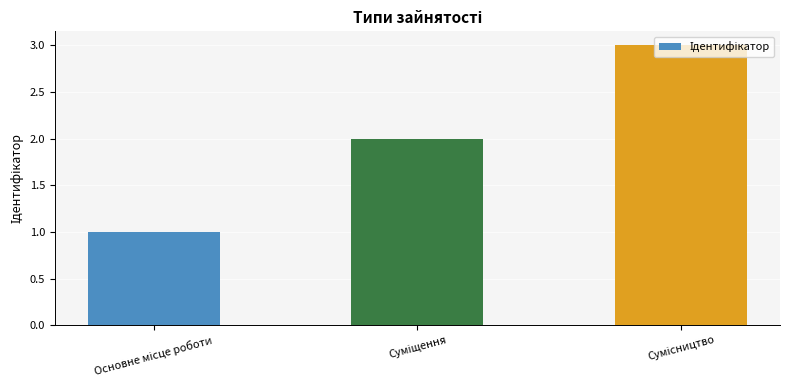

What is the sum of all values?

6